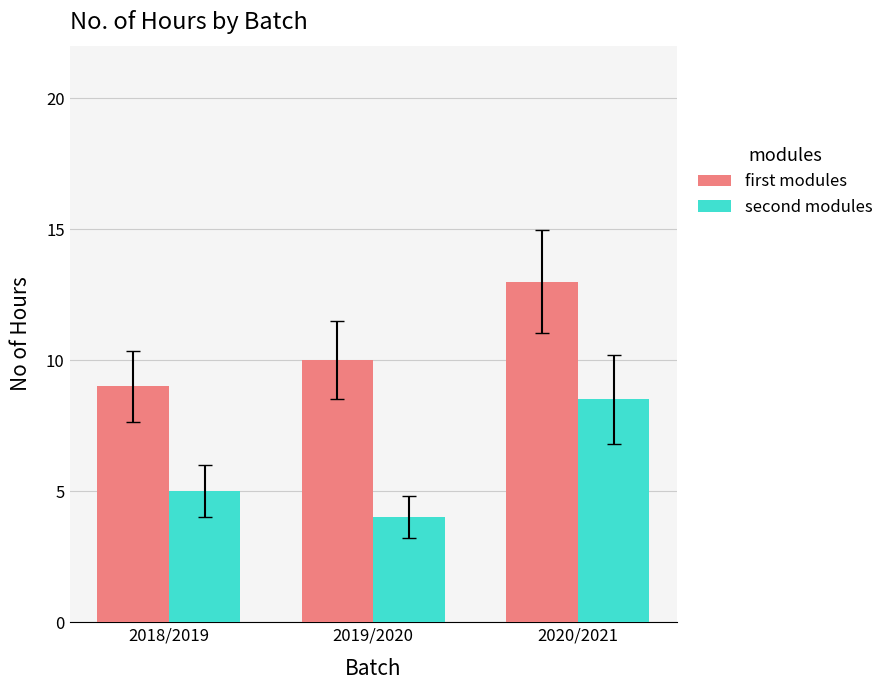

Count the number of categories in the chart.

3